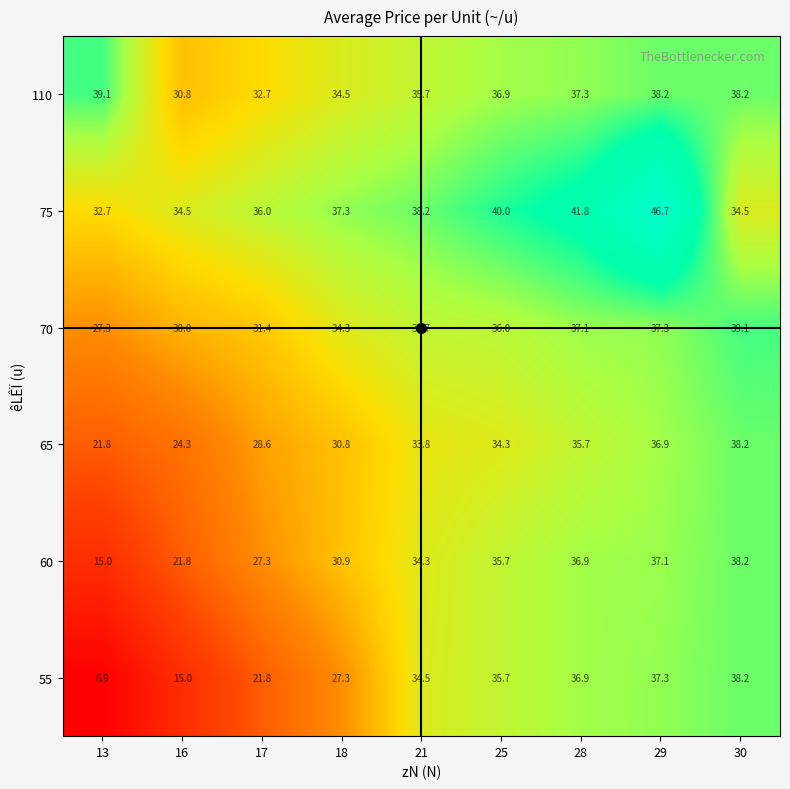

What is the lowest value of the 55 series?

6.9